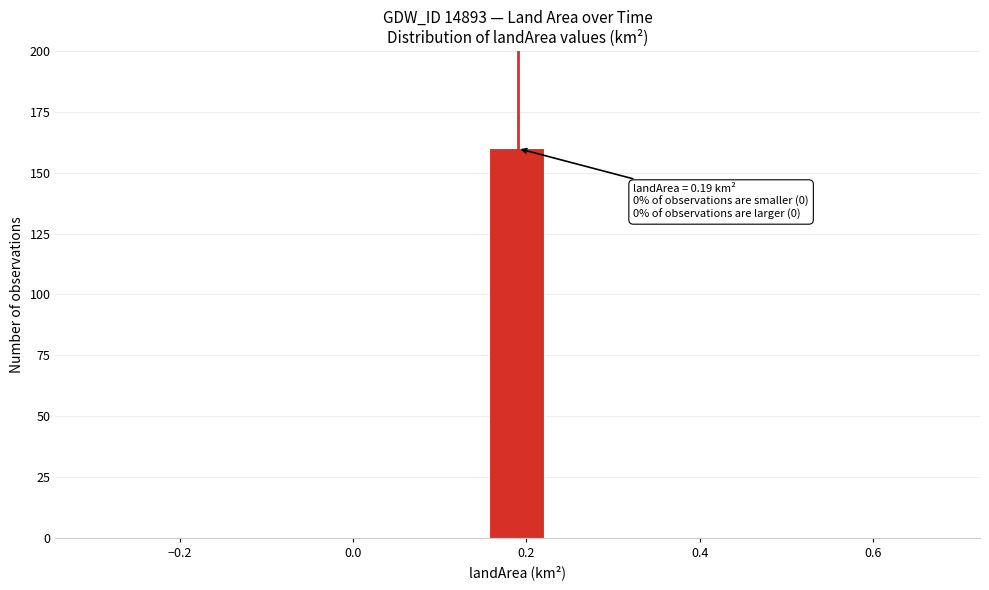

Around what value on the x-axis is the tallest bar? Give the approximate position of its centre, as read against the axis.

0.18